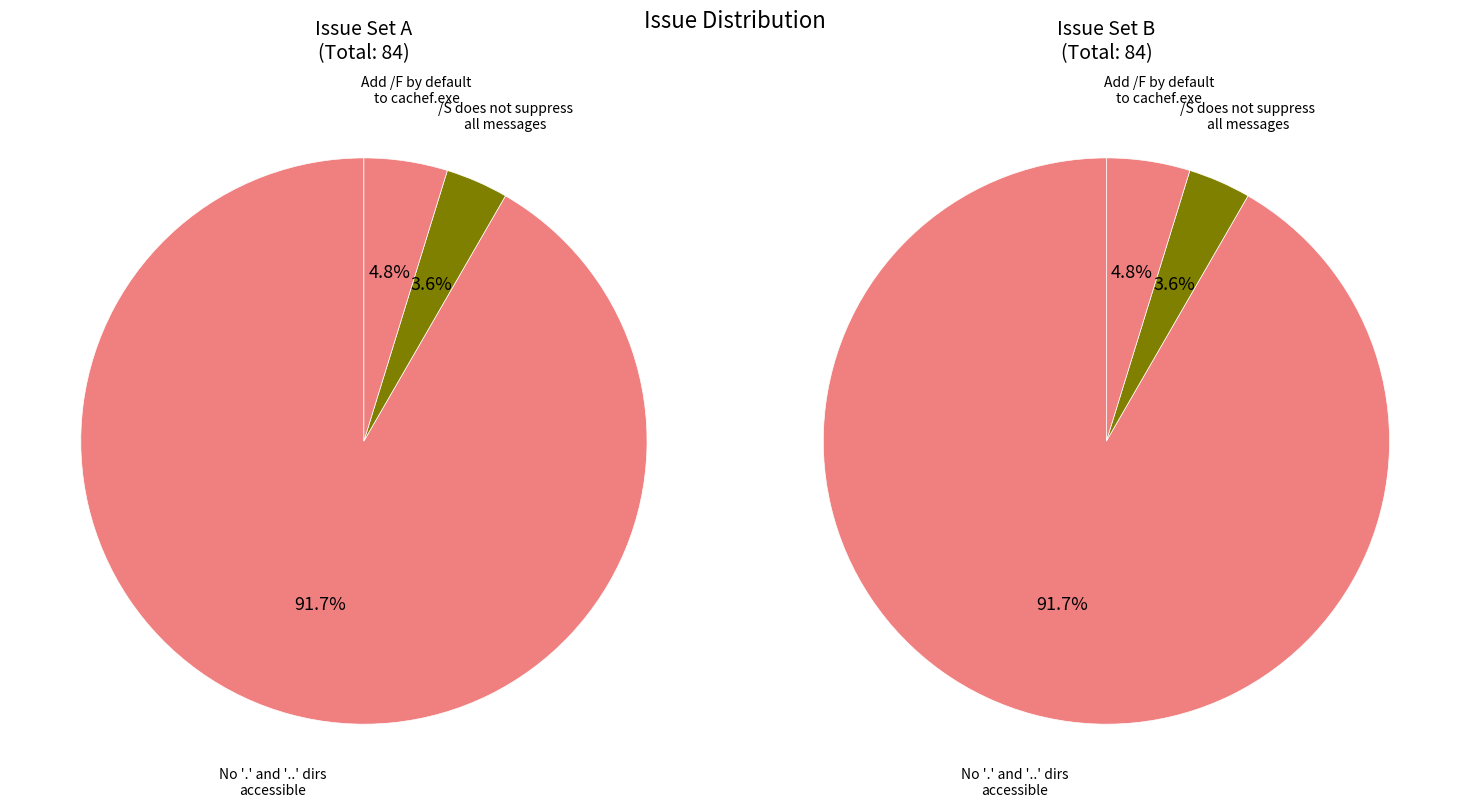

What is the largest slice in the pie chart?

No '.' and '..' directories accessible